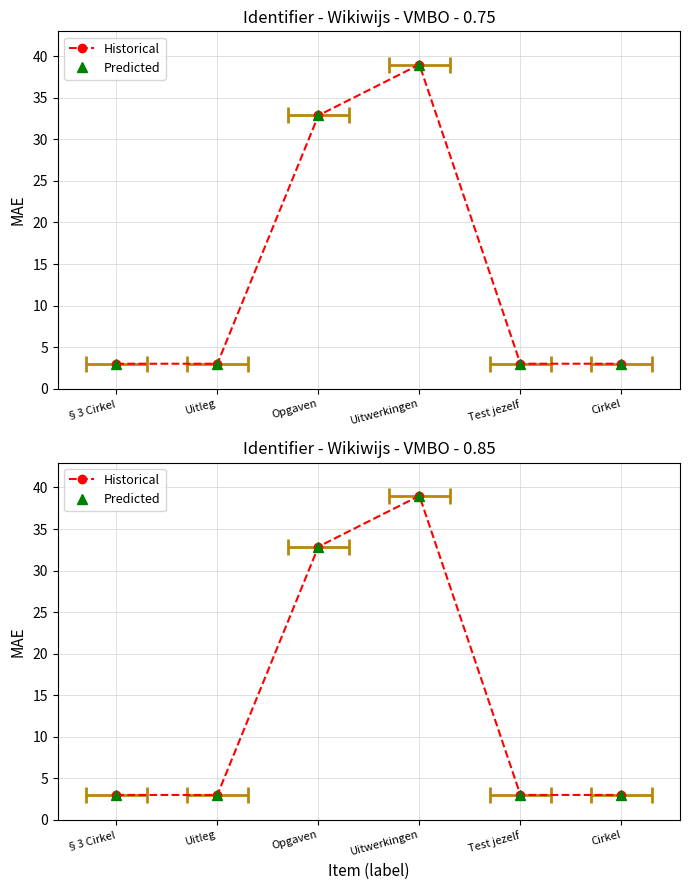

Rank the series at Uitleg from highest to lowest value.

Predicted, Historical